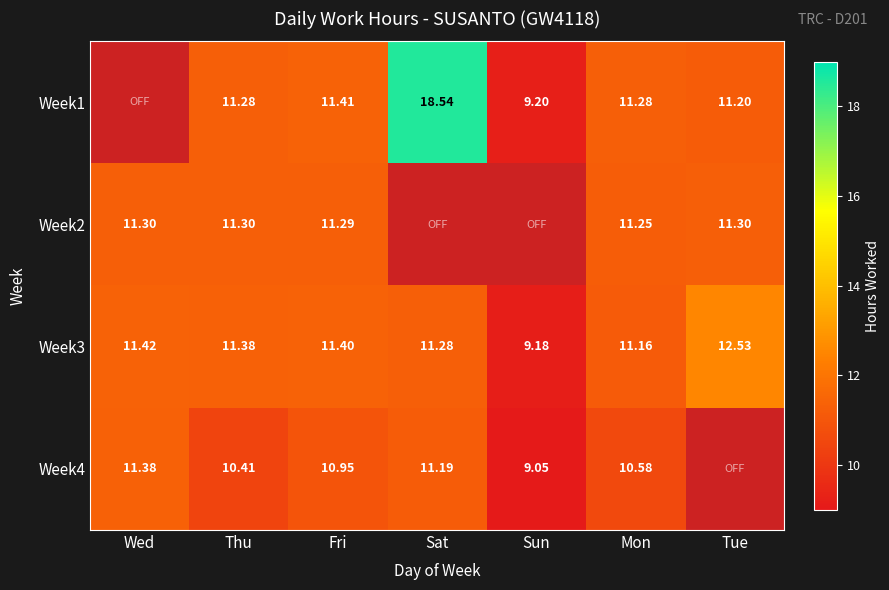

Which category has the lowest value in the Week3 series?

Sun